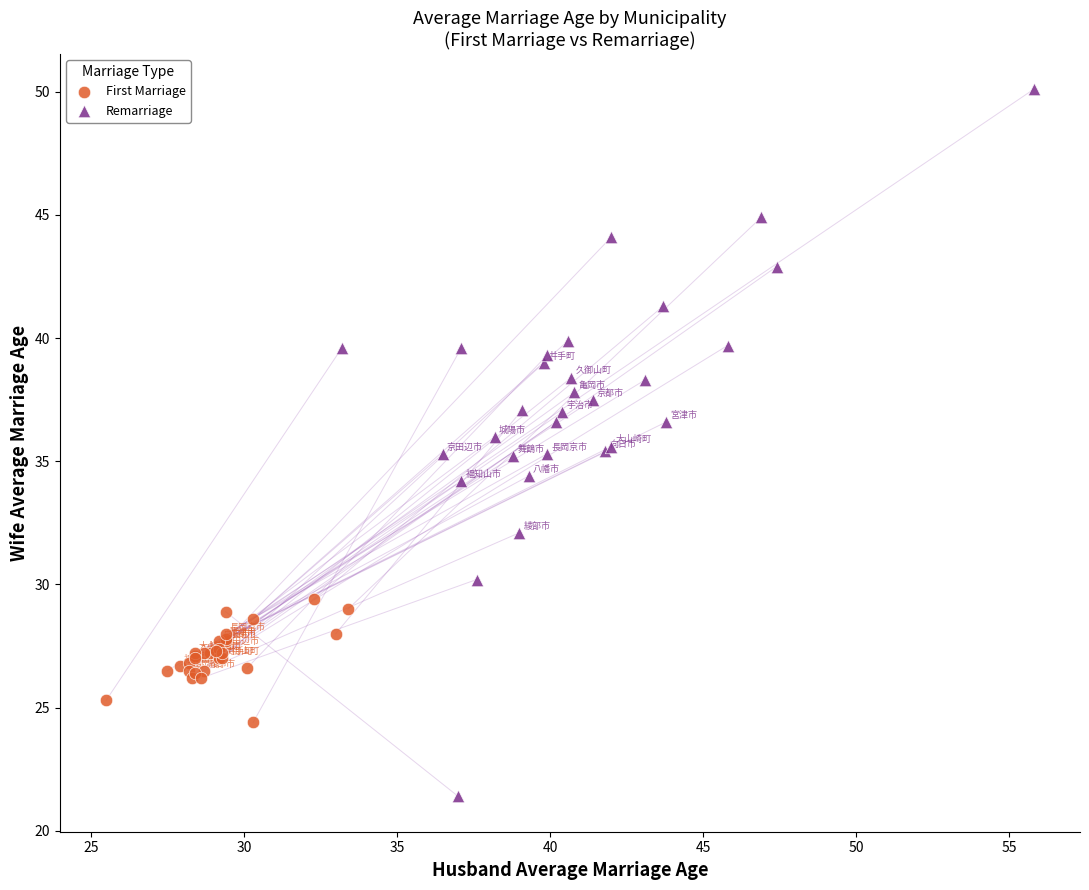

What are all the series names shown in the legend?

First Marriage, Remarriage